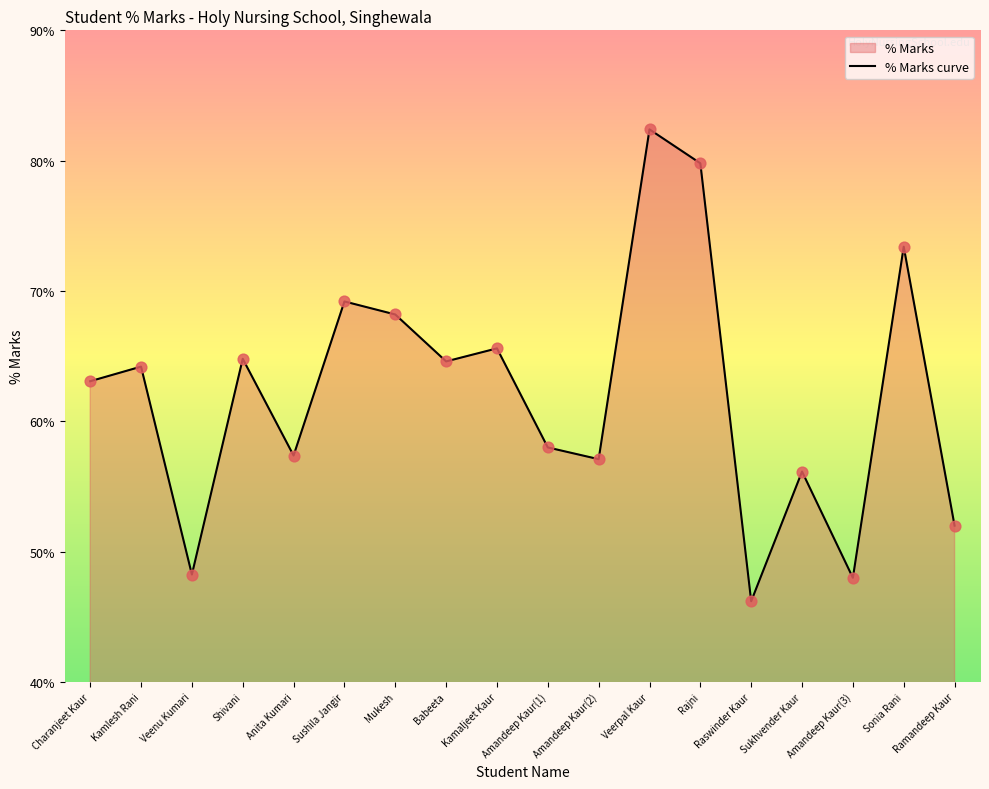

What is the change in value from Kamaljeet Kaur to Amandeep Kaur(3)?

-17.6